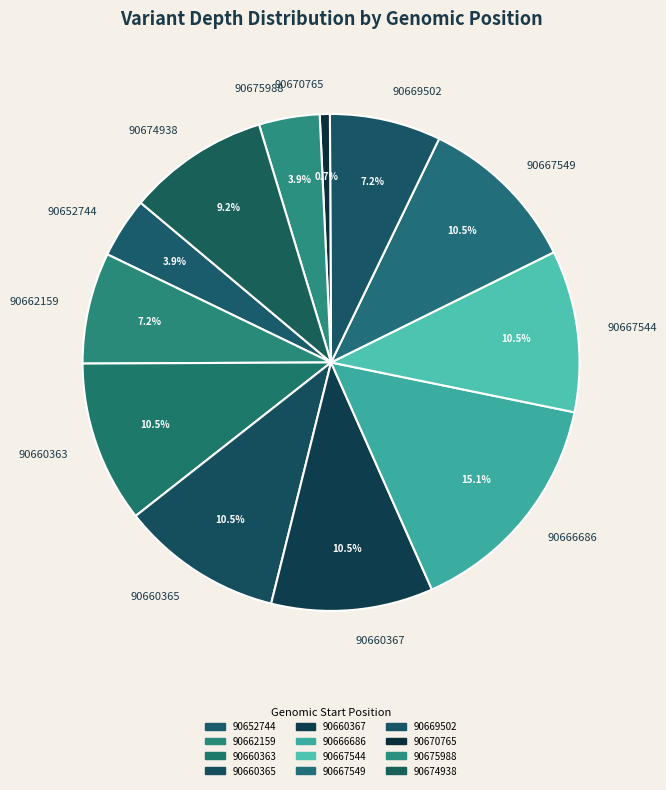

What is the smallest slice in the pie chart?

90670765